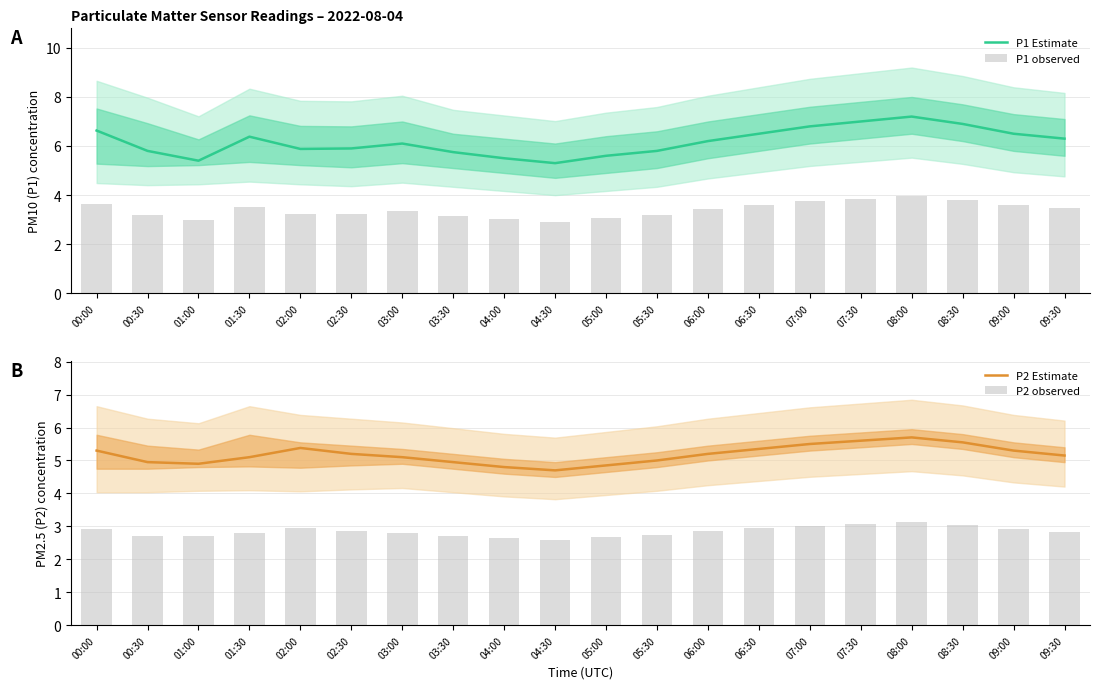

What is the sum of the P1 Estimate values at 08:00 and 09:00?

13.7